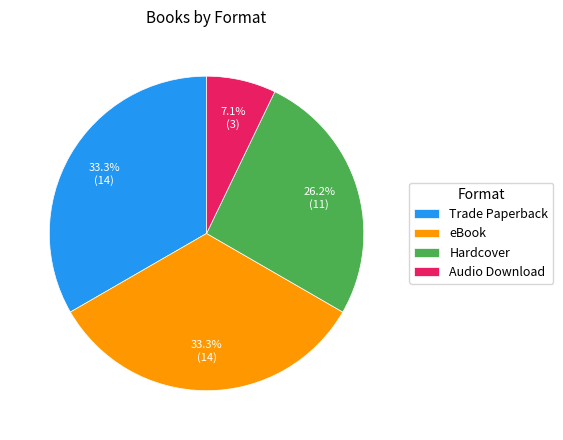

To the nearest percent, what is the difference between the largest and smallest slice percentages?

26%